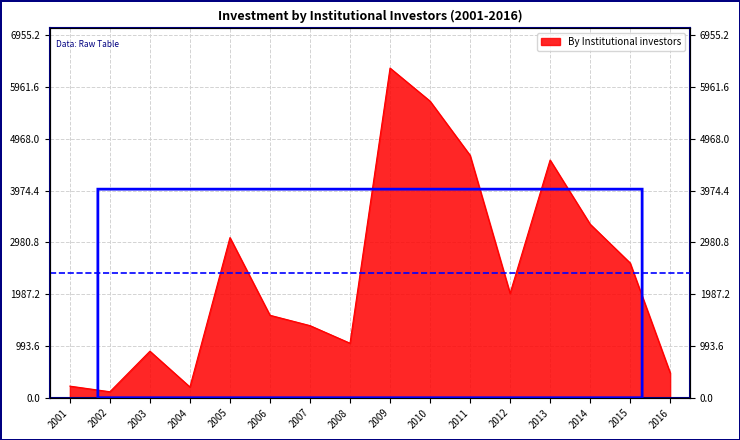

Rank the categories by value from highest to lowest.

2009, 2010, 2011, 2013, 2014, 2005, 2015, 2012, 2006, 2007, 2008, 2003, 2016, 2001, 2004, 2002